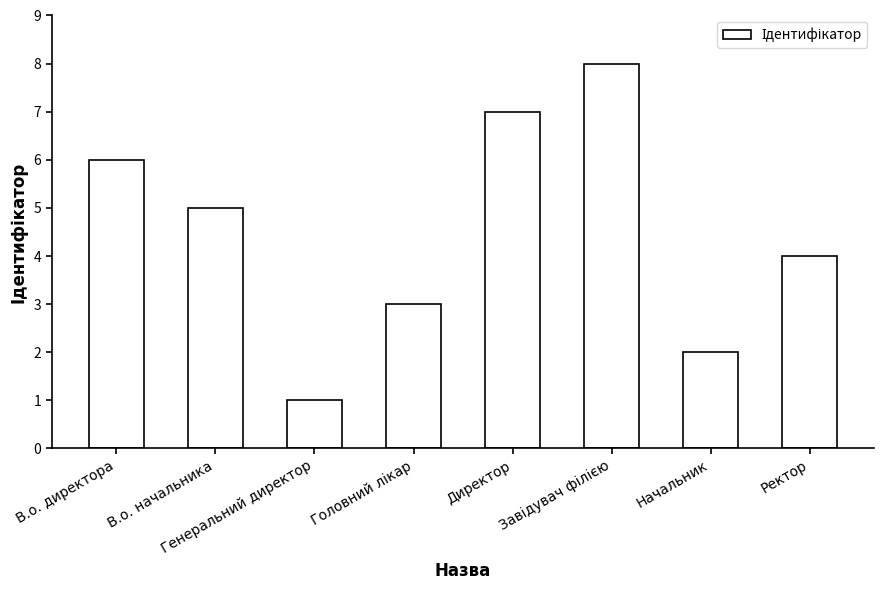

What is the sum of all values?

36